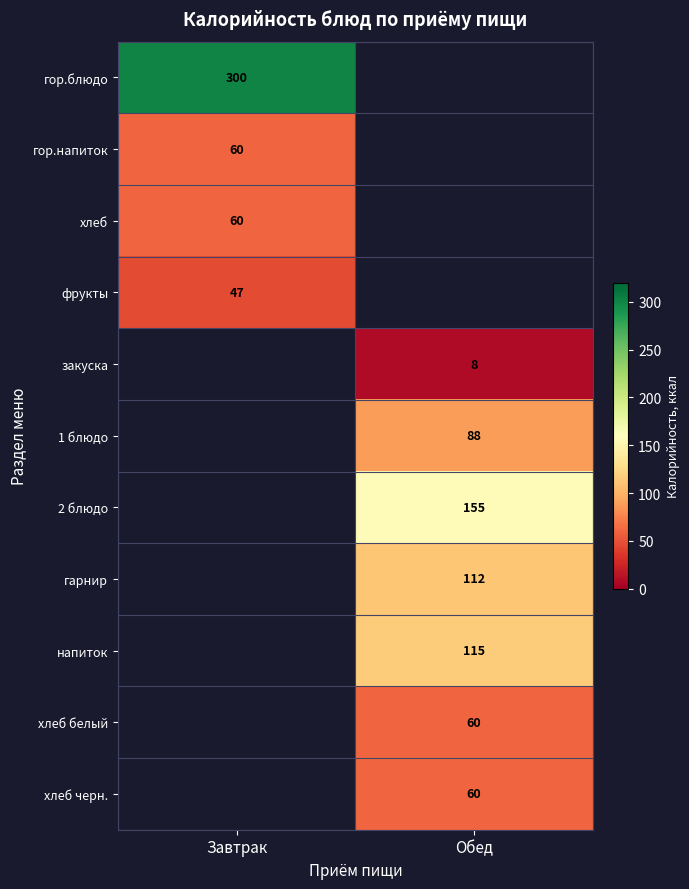

The хлеб черн. series shows 60 at Обед. True or false?

True